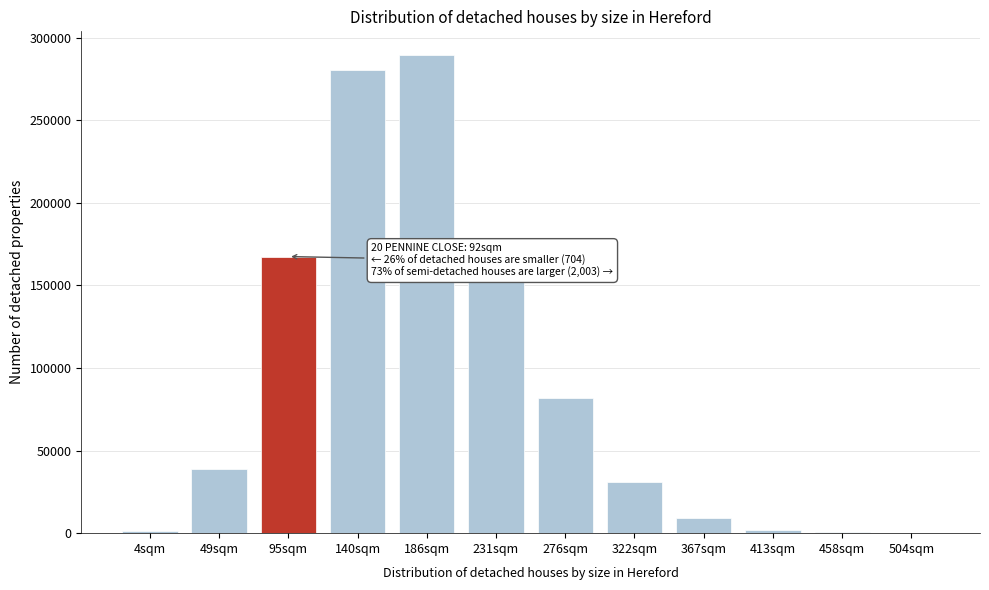

What is the sum of all values?

1054133